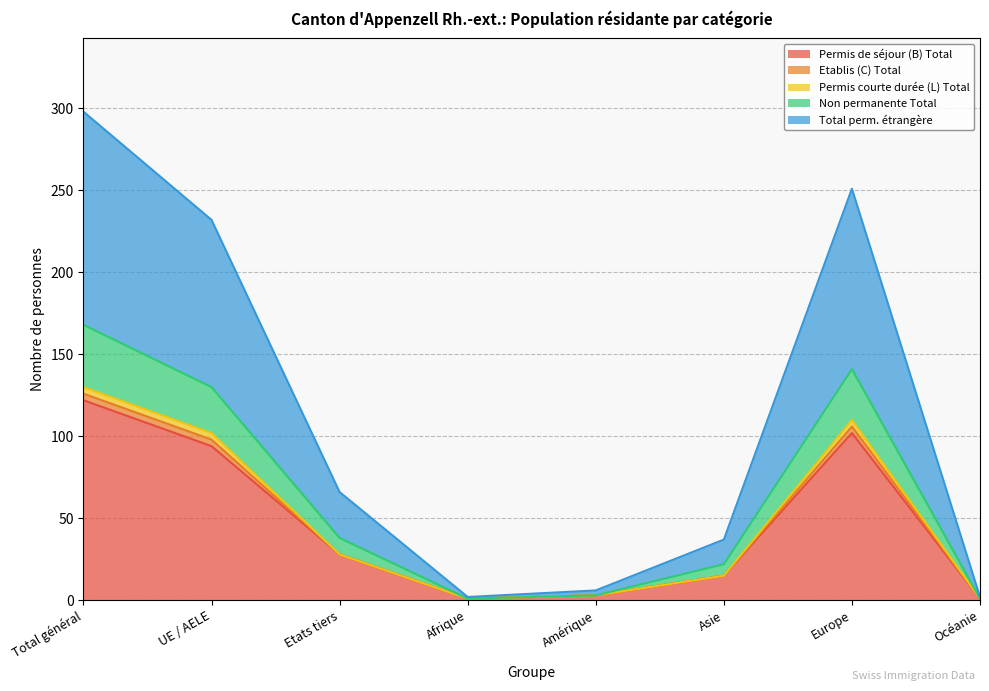

At which category is the sum across all series the highest?

Total général